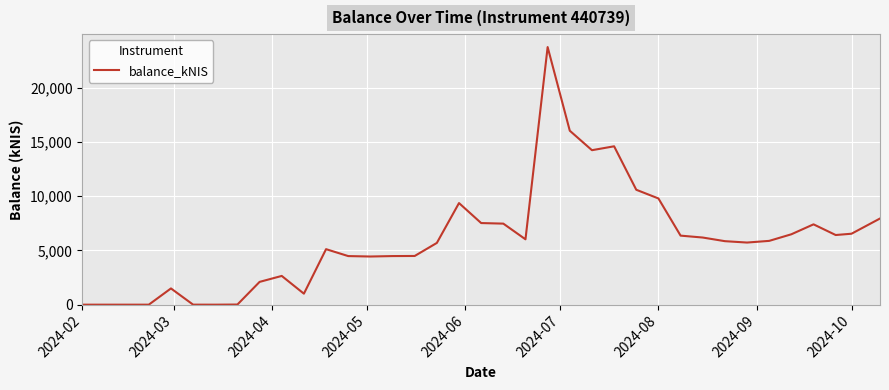

What is the difference between the maximum and minimum values?

23758.9